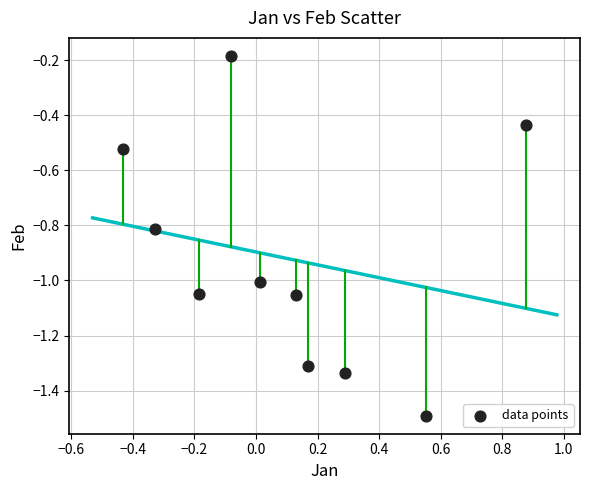

What is the range of Y values (max minus min)?

1.3